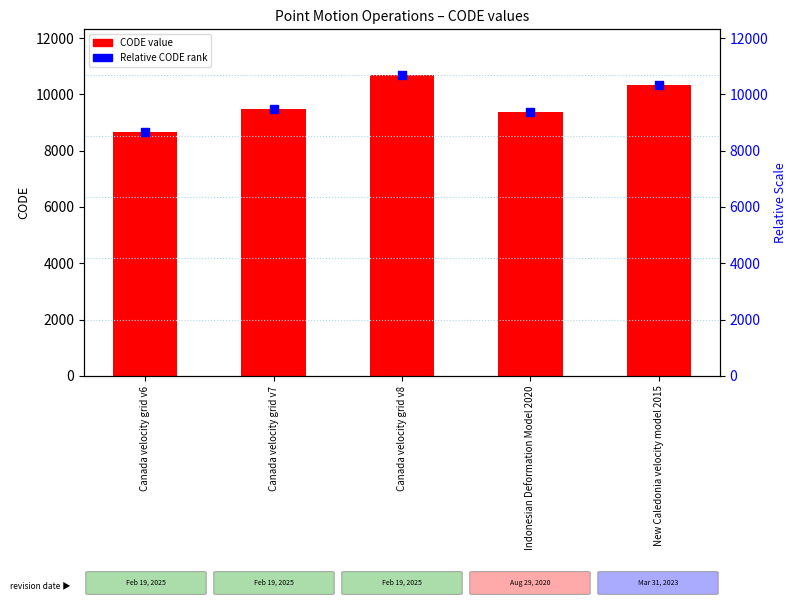

Which series contains the highest Y value?

CODE